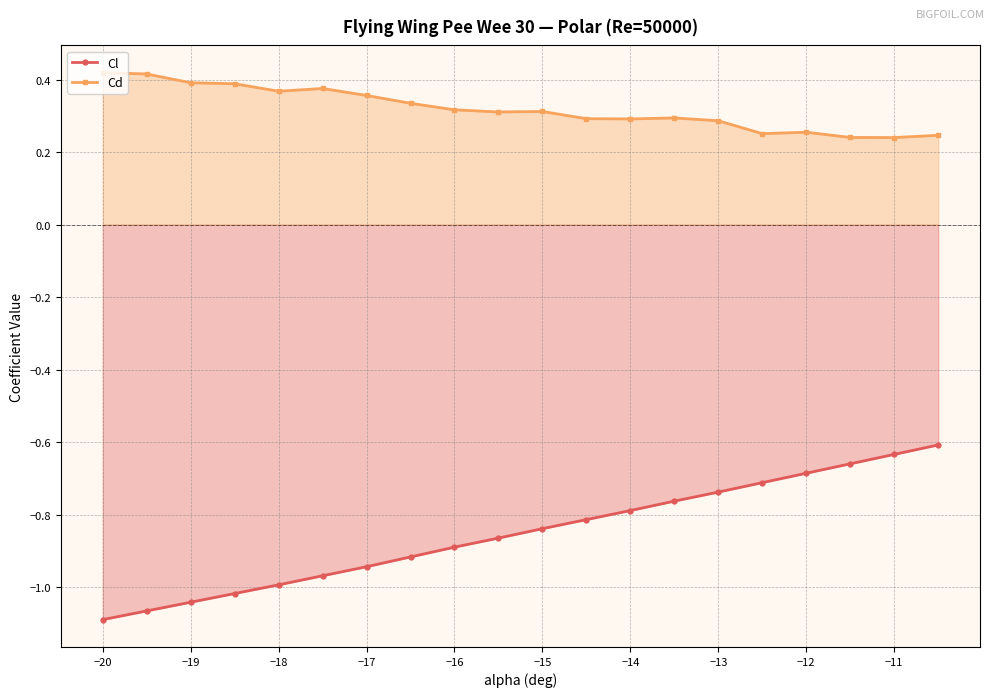

True or false: Cd has more than 1 points higher than both neighbors.

True